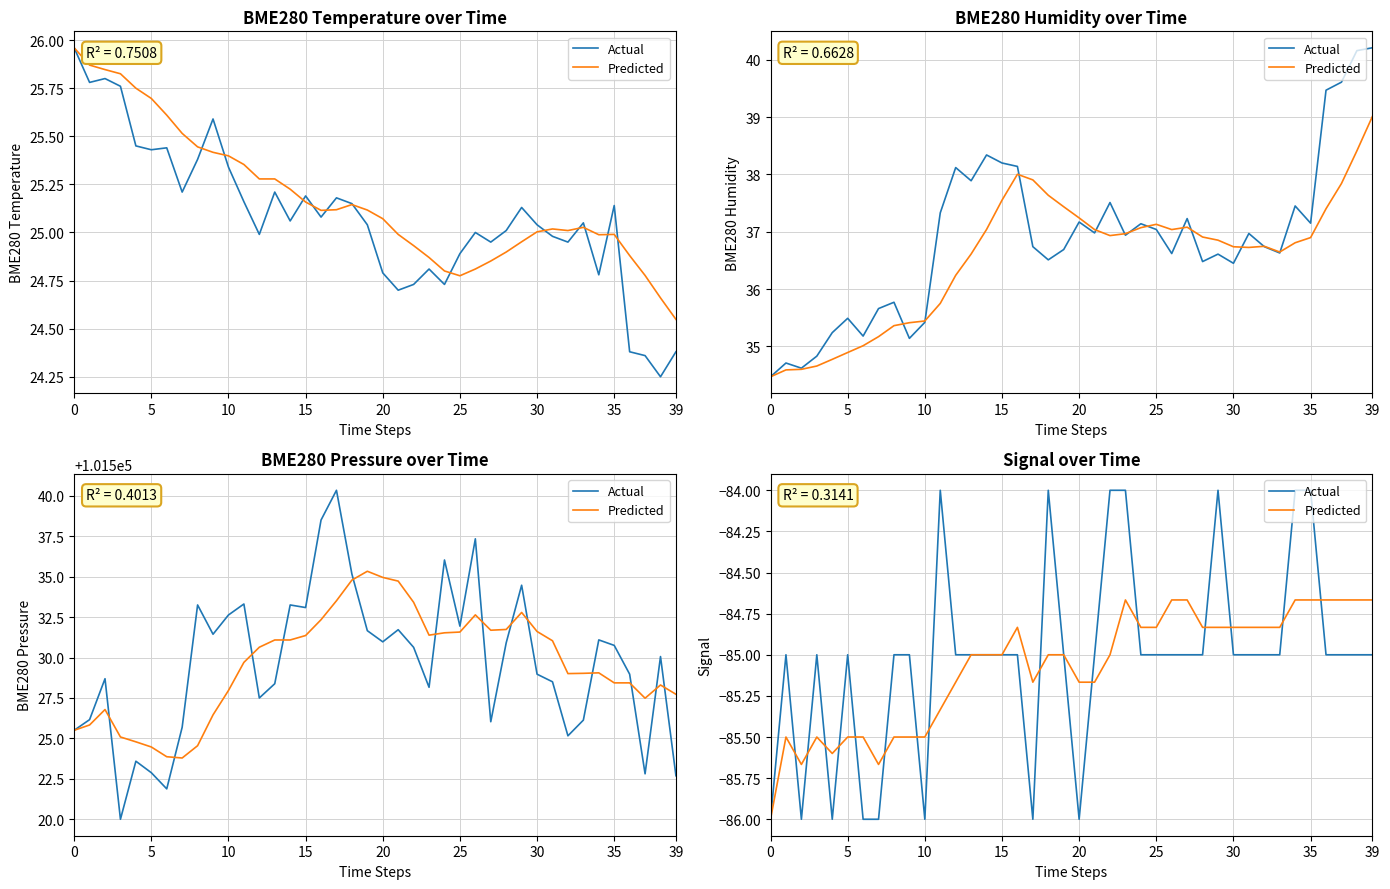

Between 24 and 31, which series saw the biggest shift?

Actual